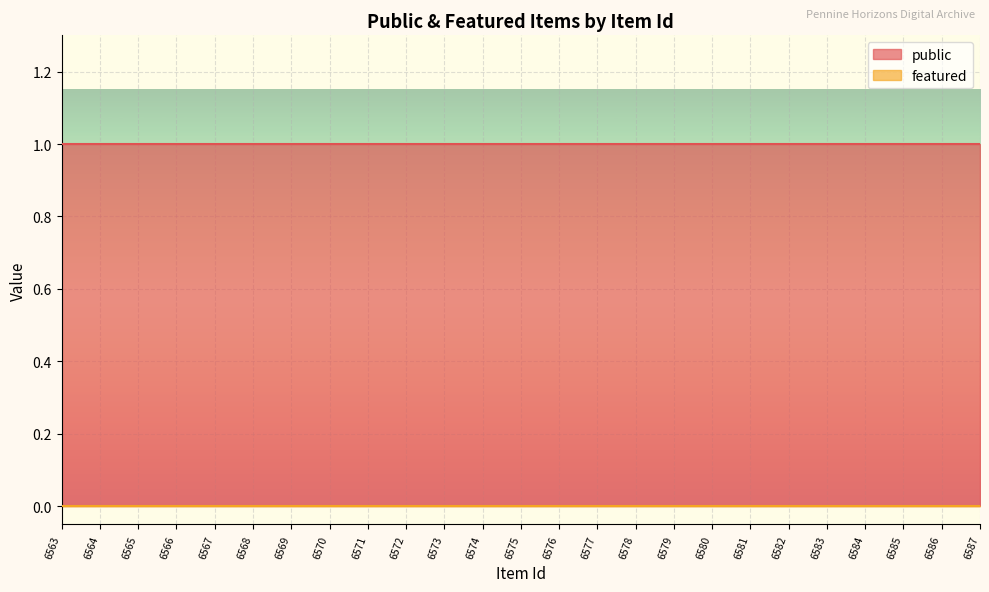

True or false: public and featured intersect in this chart.

False